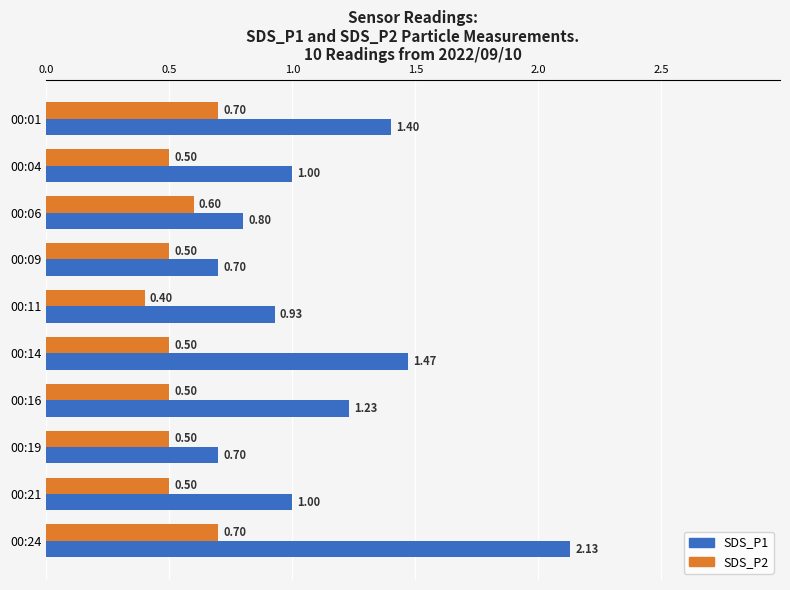

How many series are shown in this chart?

2